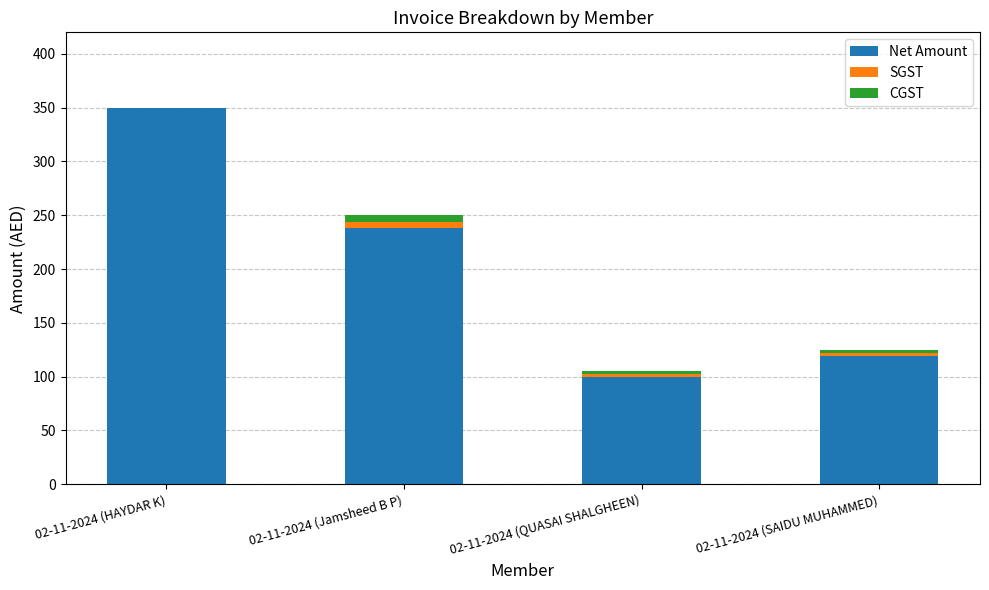

What is the sum of all Net Amount values?

807.1